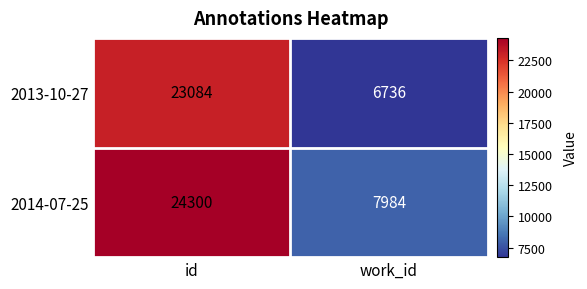

Which series changed the most between id and work_id?

2013-10-27